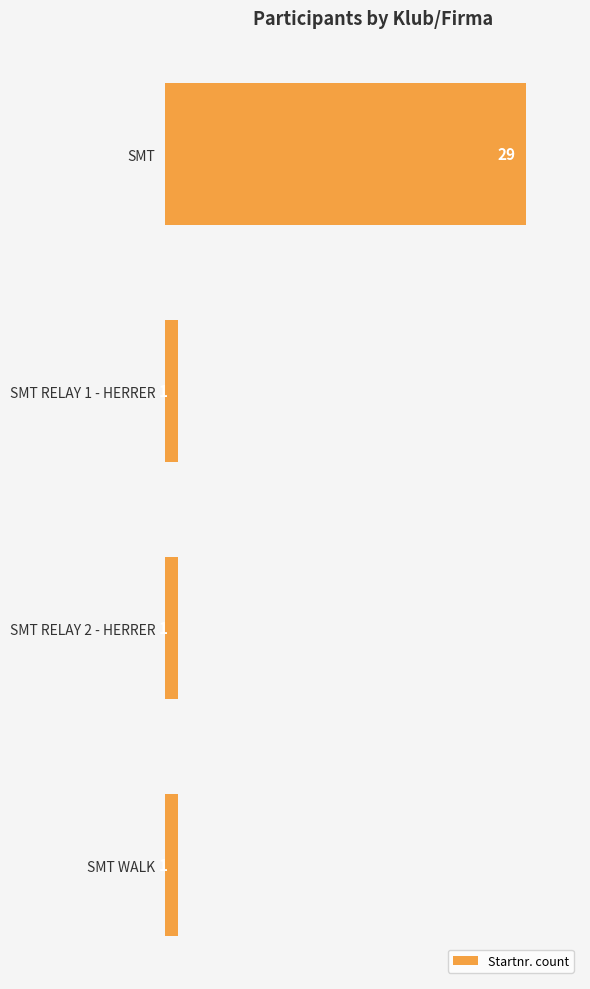

What is the sum of all values?

32